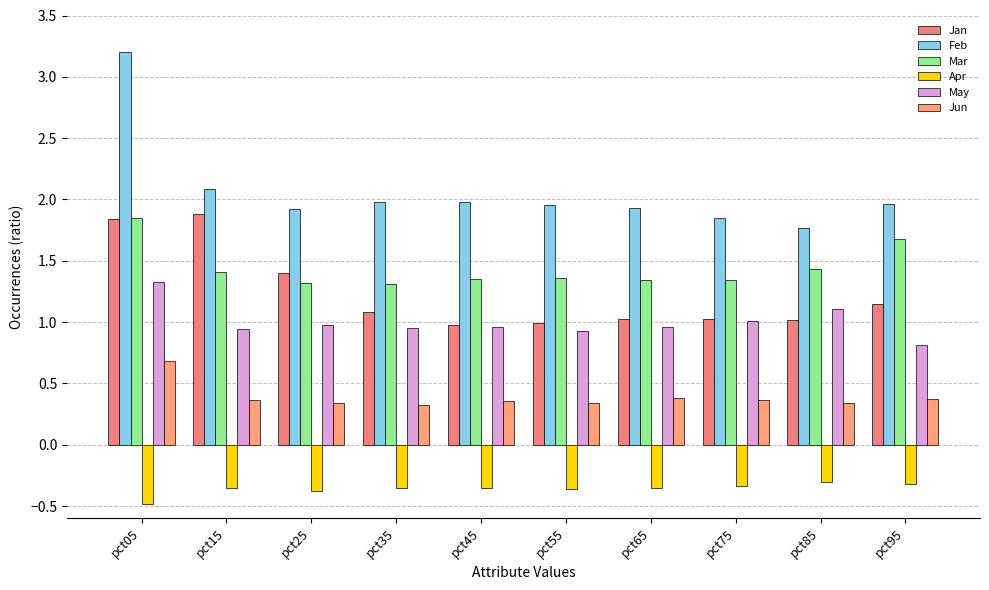

What is the value of the Jun bar at the 10th from the left?

0.4